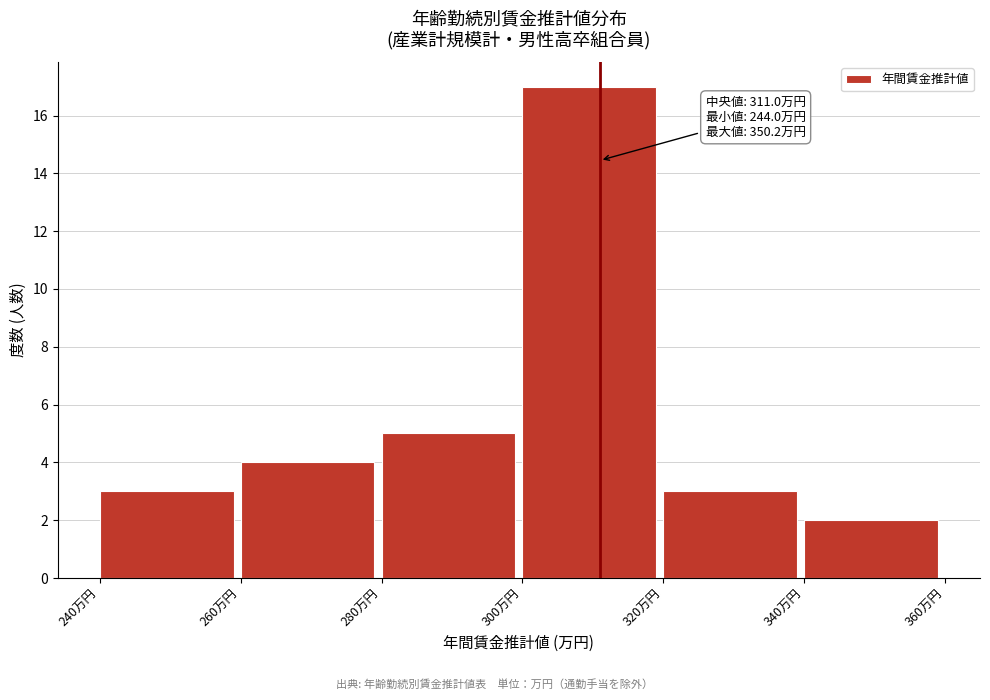

Which range on the x-axis has the tallest bar?

300 to 320